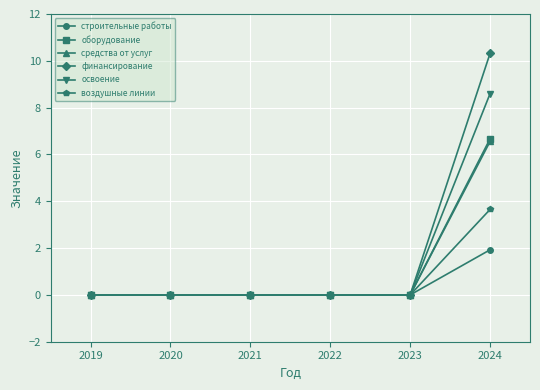

Which series changed the most between 2023 and 2024?

финансирование